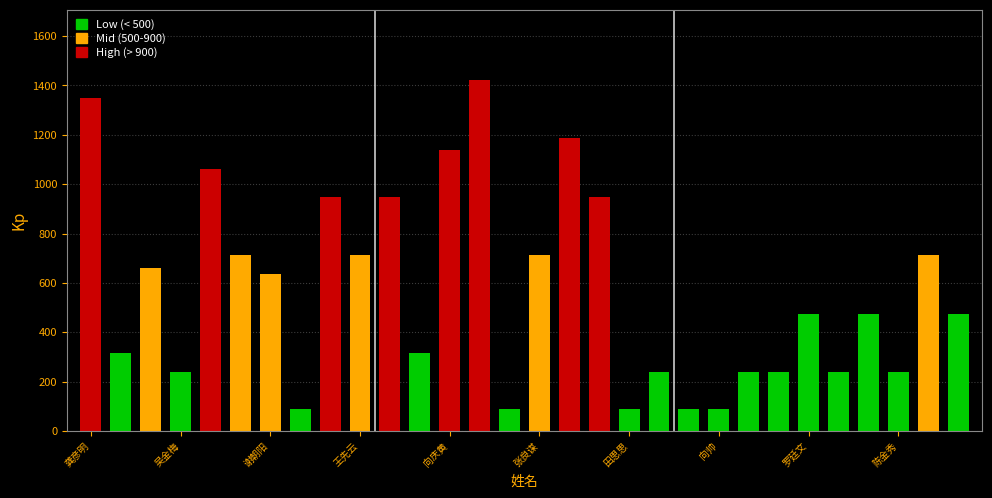

What is the difference between the second highest and second lowest values?

1260.0